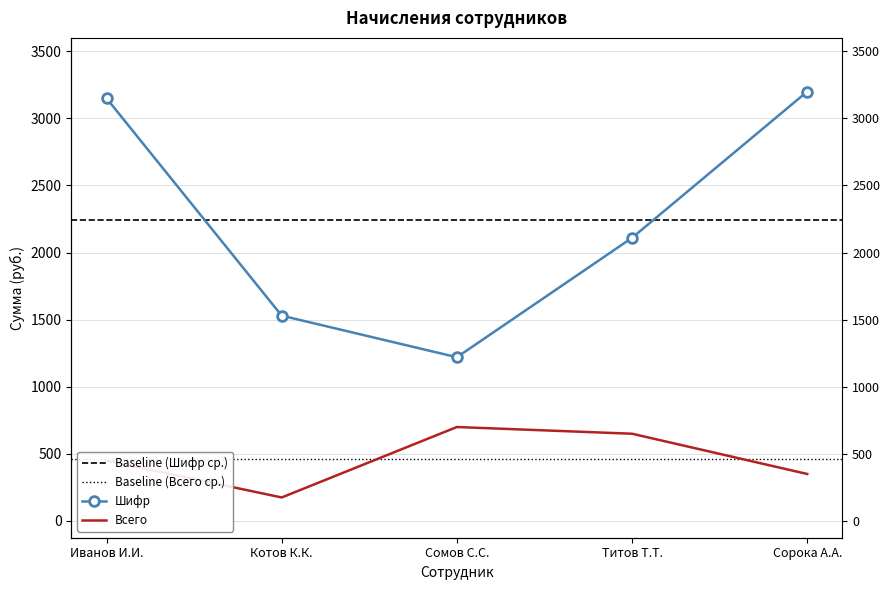

True or false: Всего and Шифр cross at least once.

False